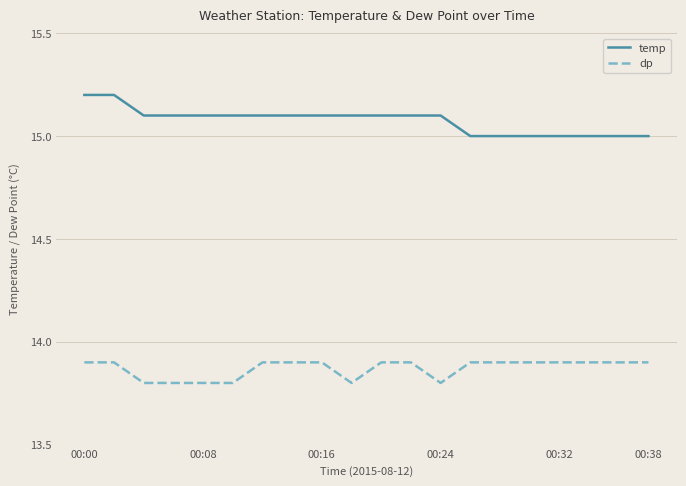

Which series has the widest spread of values?

temp